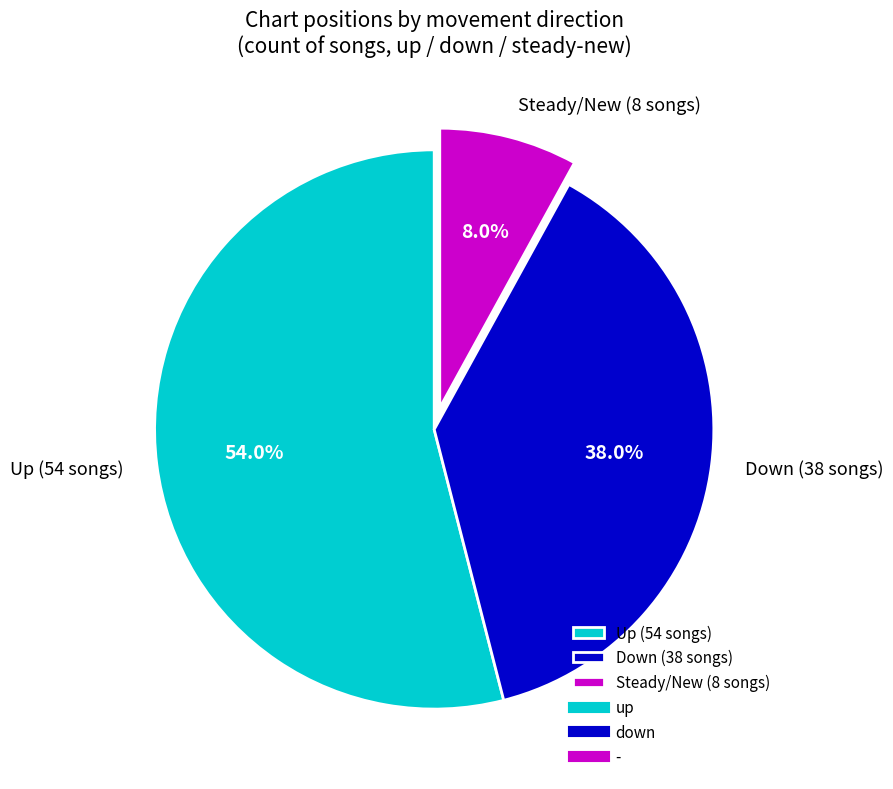

Which category accounts for the majority?

Up (54 songs)